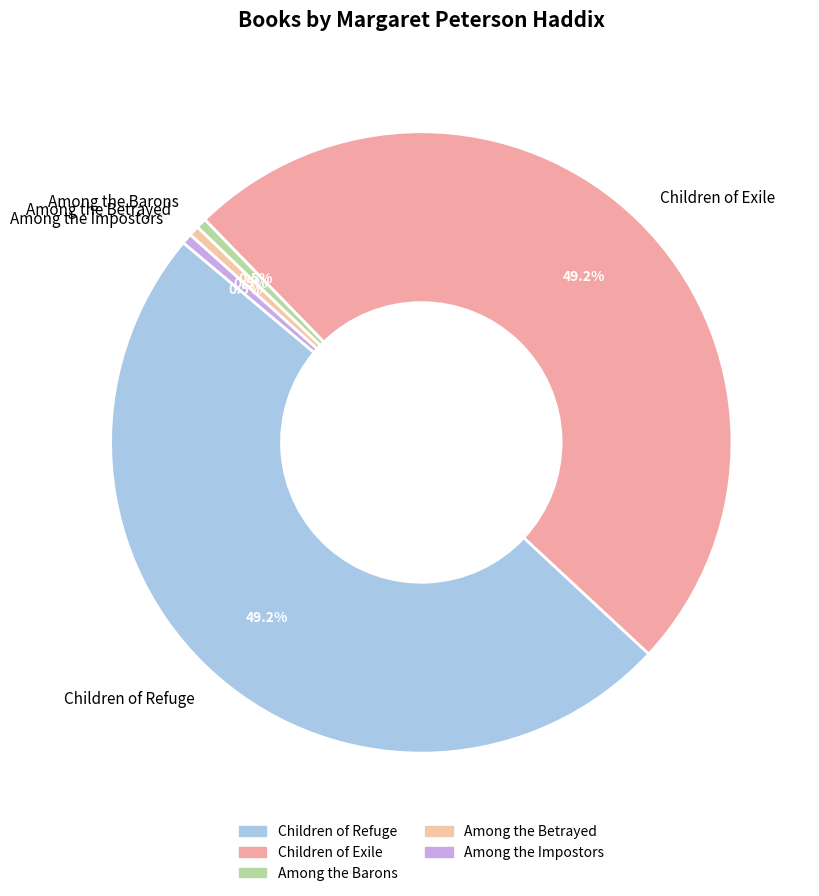

Between Among the Barons and Children of Exile, which is larger?

Children of Exile